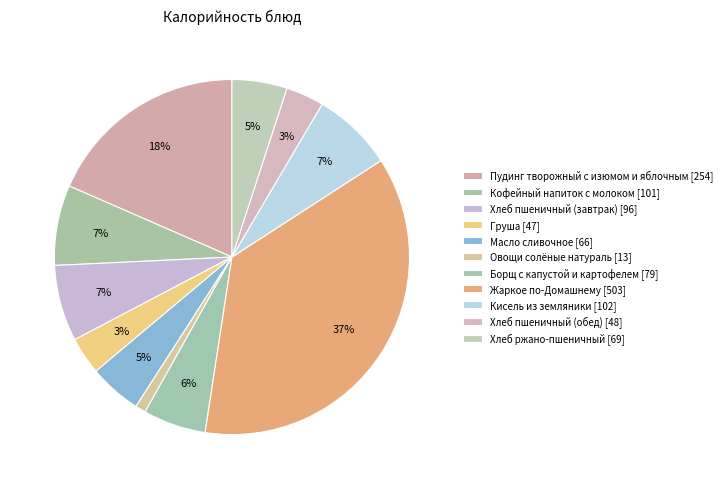

Which slice is the largest?

Жаркое по-Домашнему